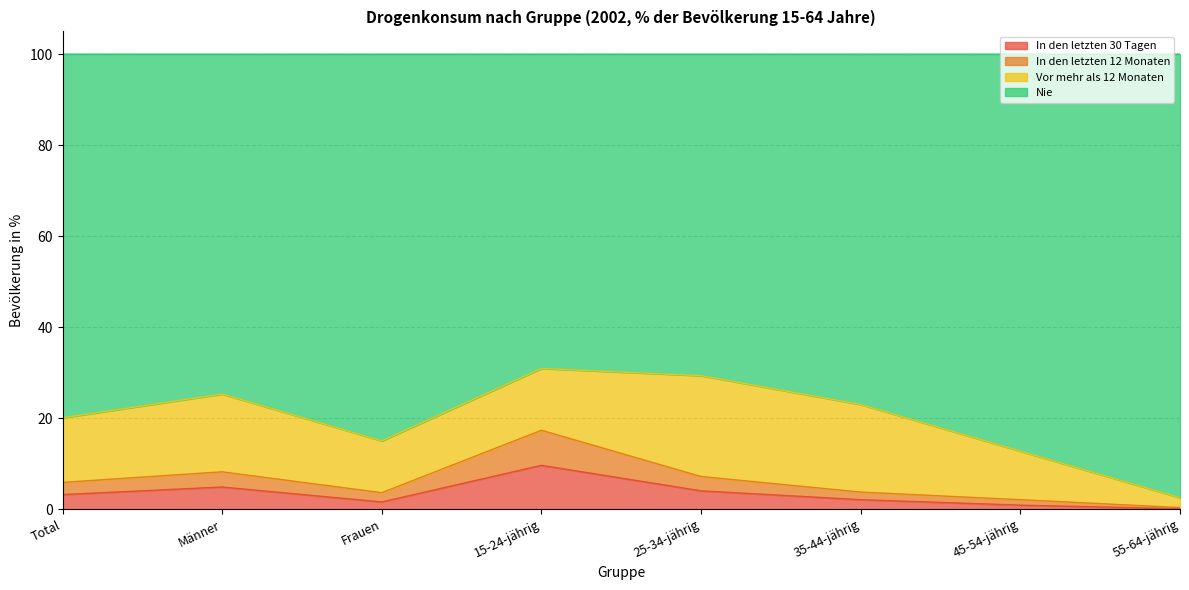

Which category has the highest value in the In den letzten 30 Tagen series?

15-24-jährig